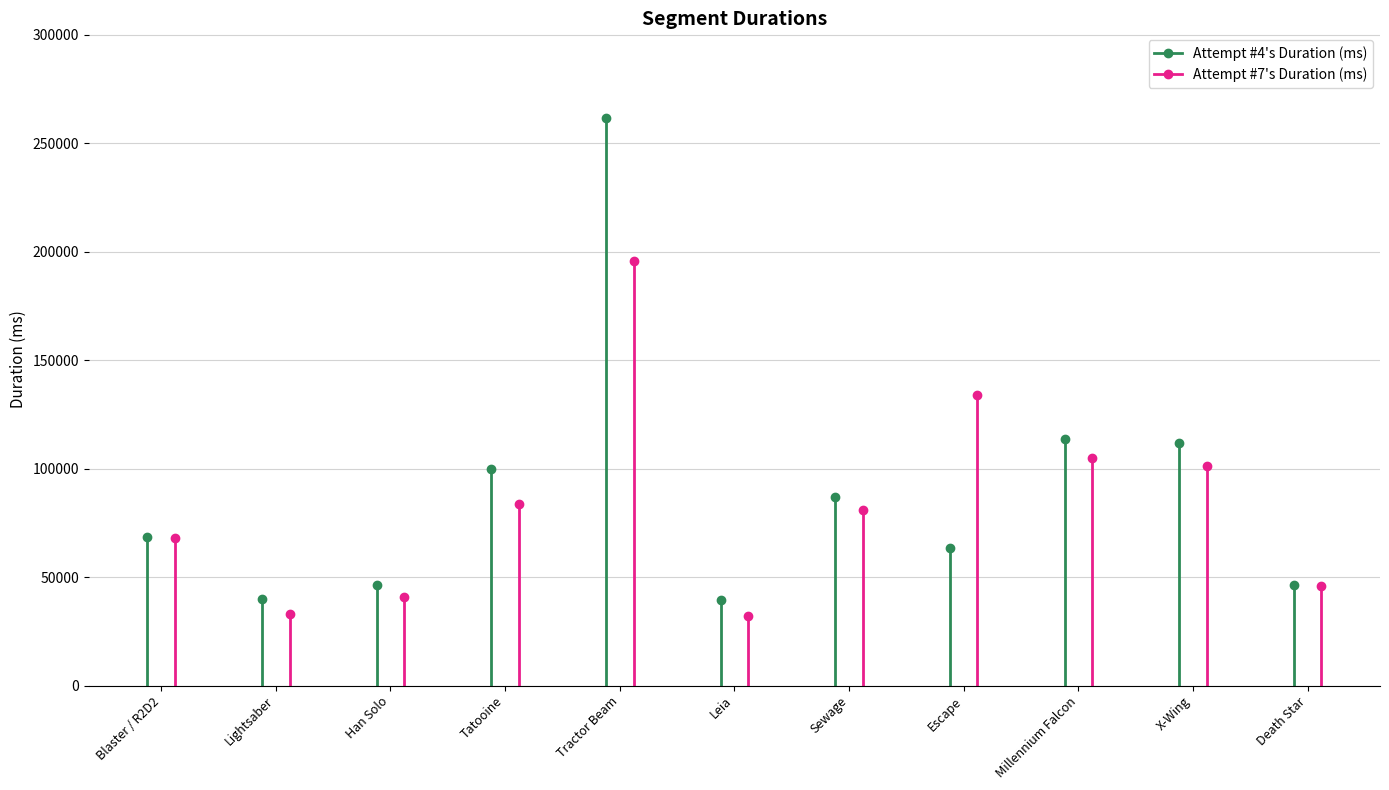

Which category has the lowest value across all series?

Leia